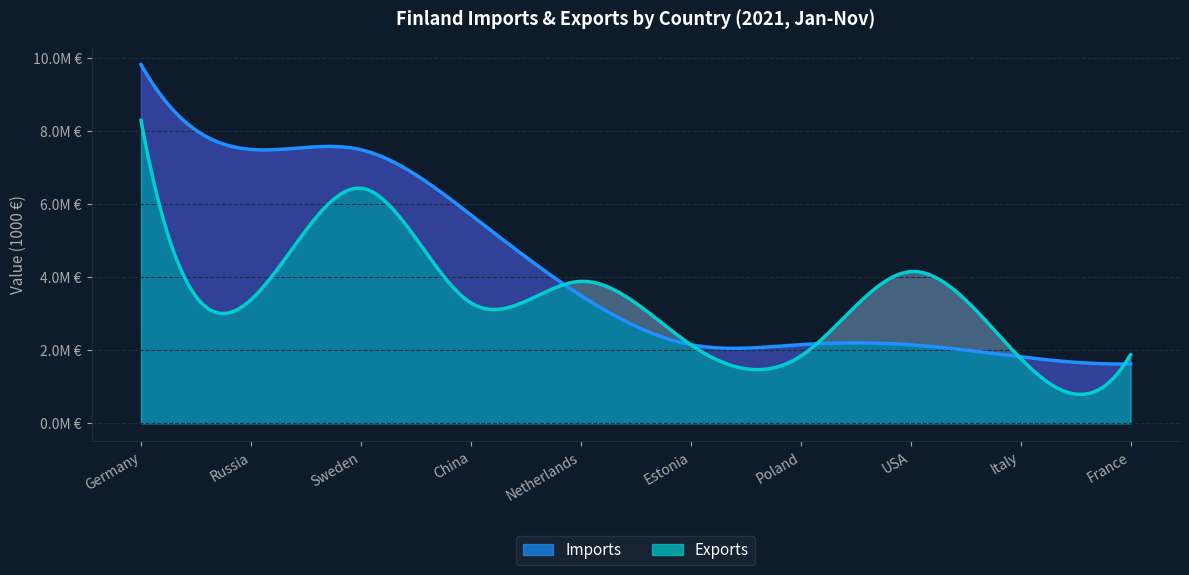

Reading left to right, transcribe all the data shown in this chart.

Imports: Germany=9820514	Russia=7497224	Sweden=7489449	China=5705402	Netherlands=3499175	Estonia=2154648	Poland=2153170	USA=2149898	Italy=1820293	France=1626608
Exports: Germany=8291944	Russia=3382871	Sweden=6435457	China=3298969	Netherlands=3885425	Estonia=2152690	Poland=1838996	USA=4151855	Italy=1779360	France=1878226